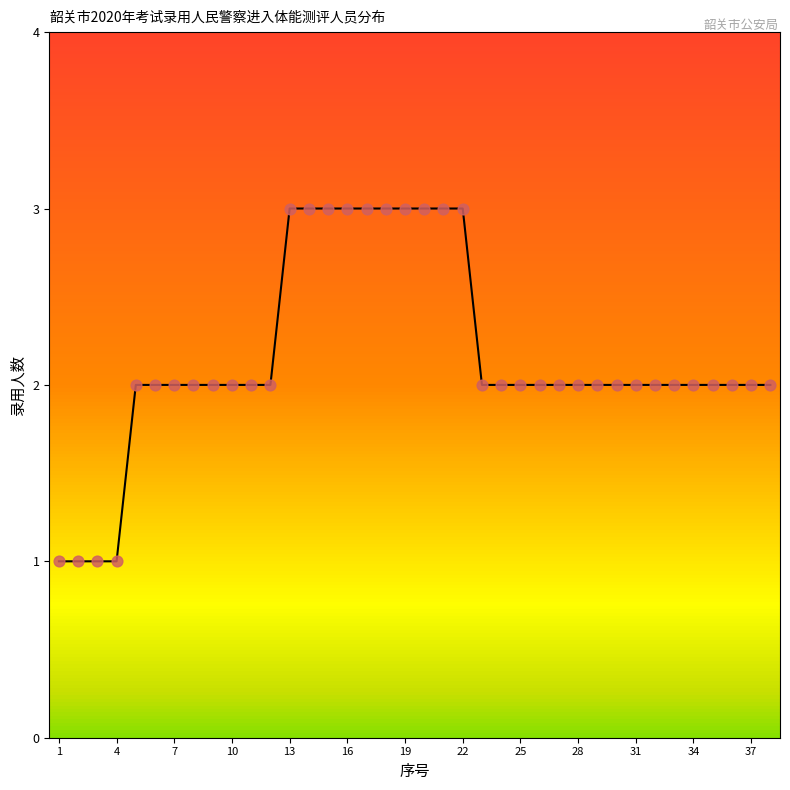

What is the greatest value displayed?

3